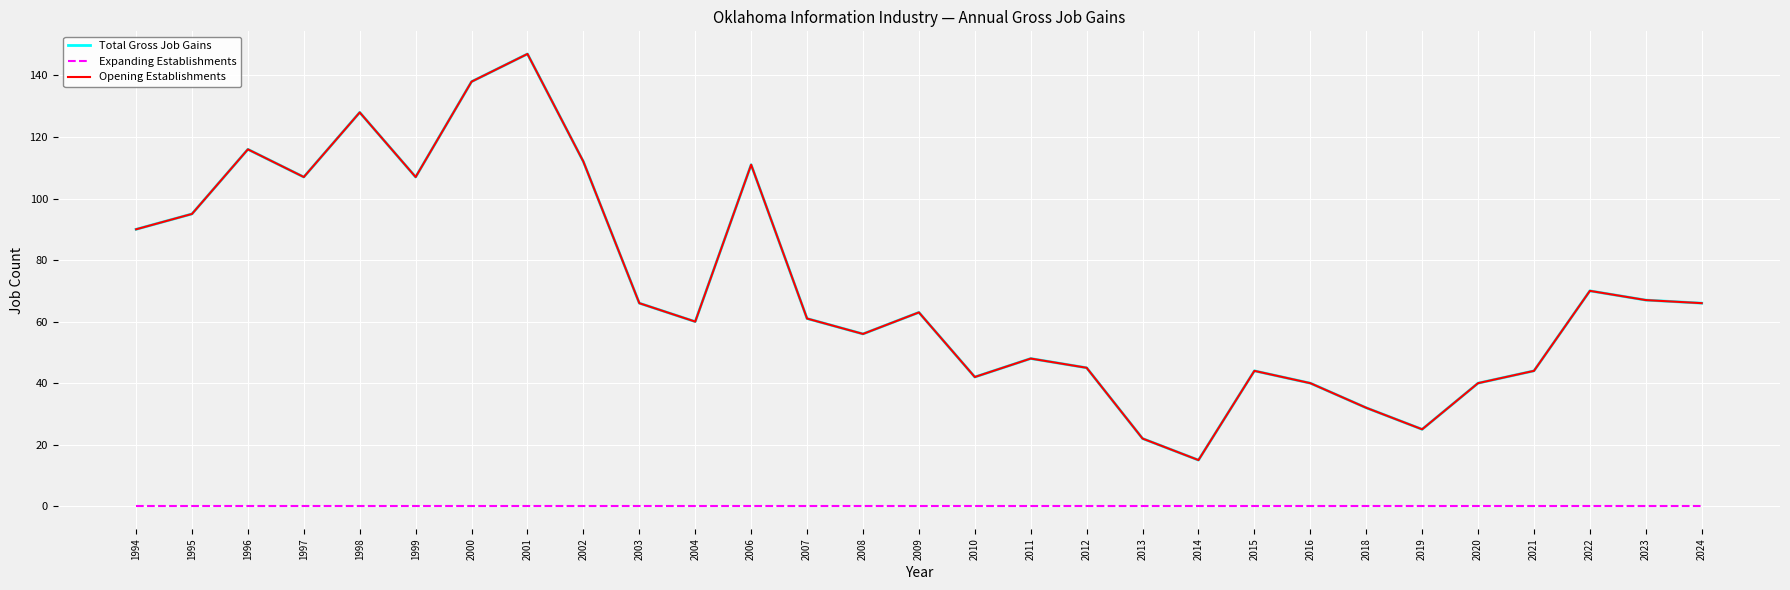

Does the chart have visible grid lines?

Yes